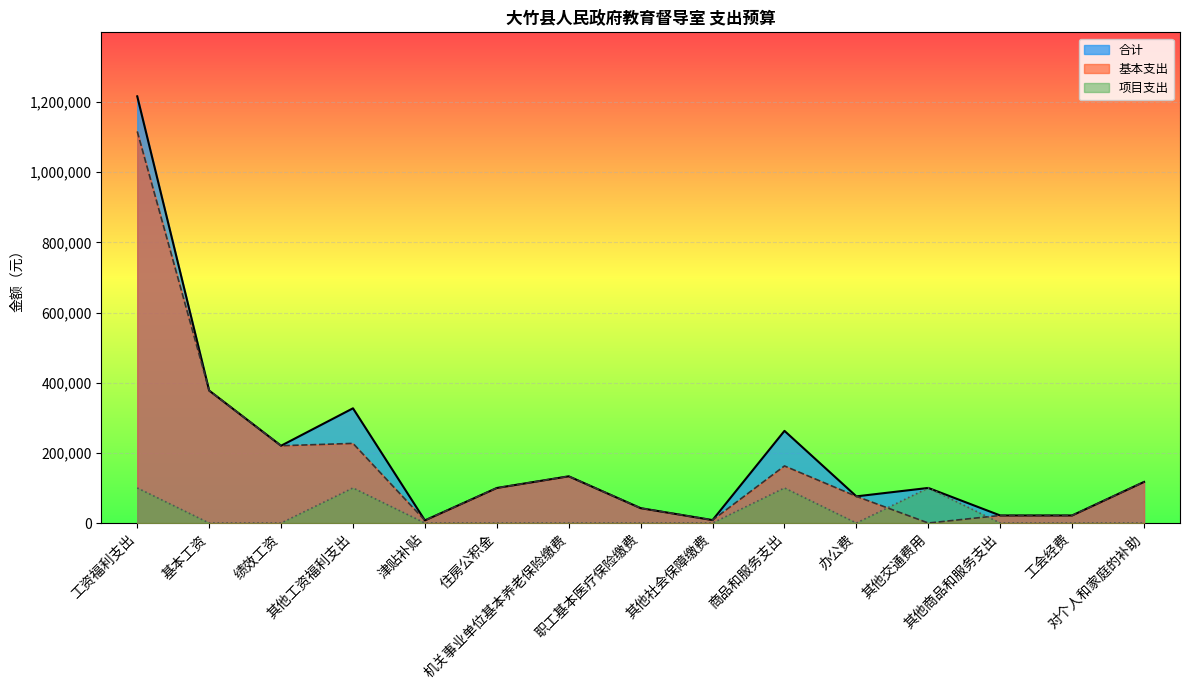

What is the value of the 合计 point at the 4th from the left?

326951